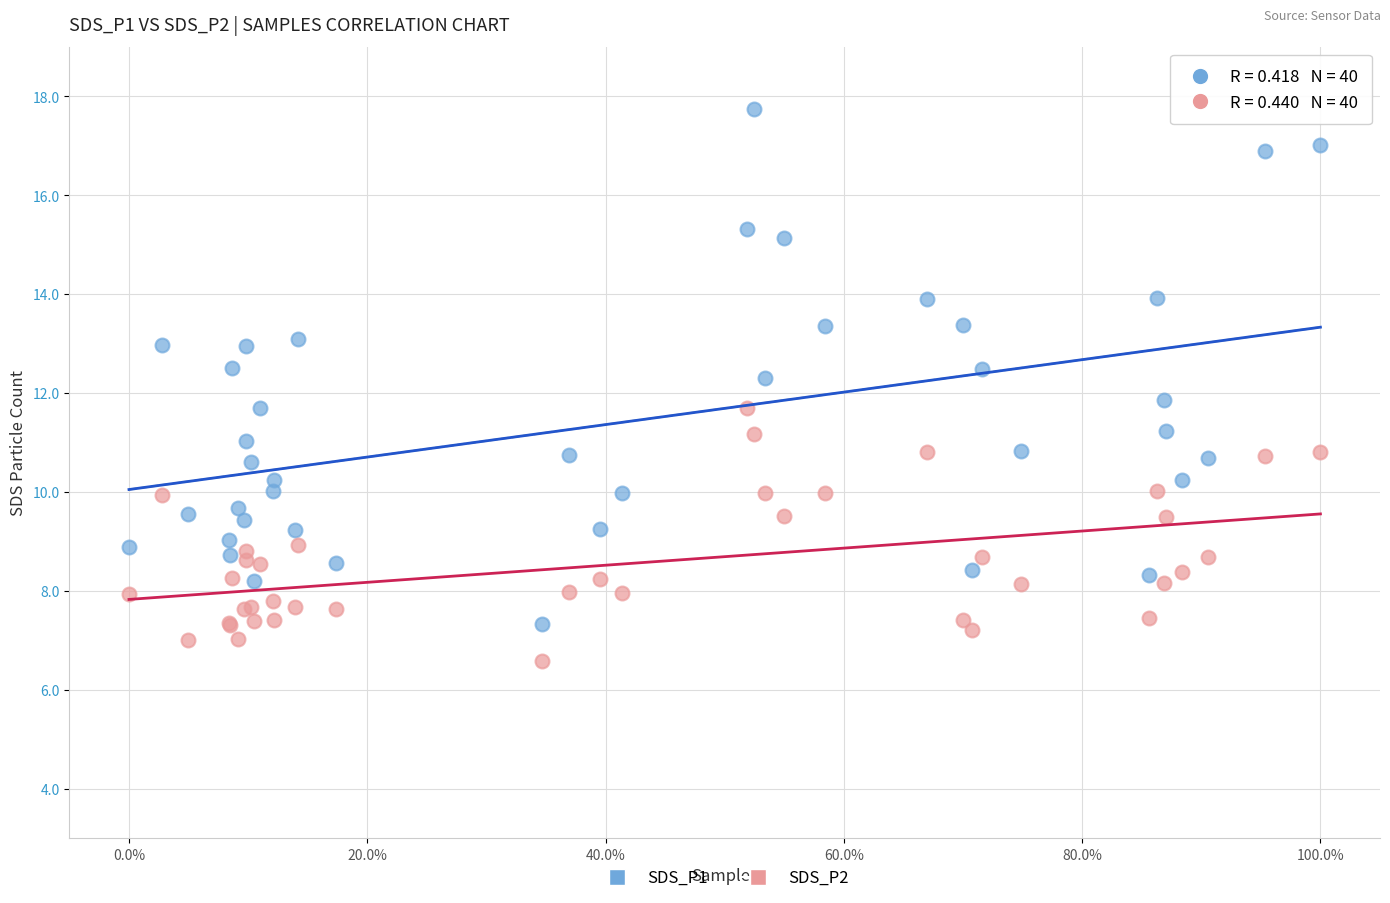

Which series has the largest Y range (max minus min)?

SDS_P1